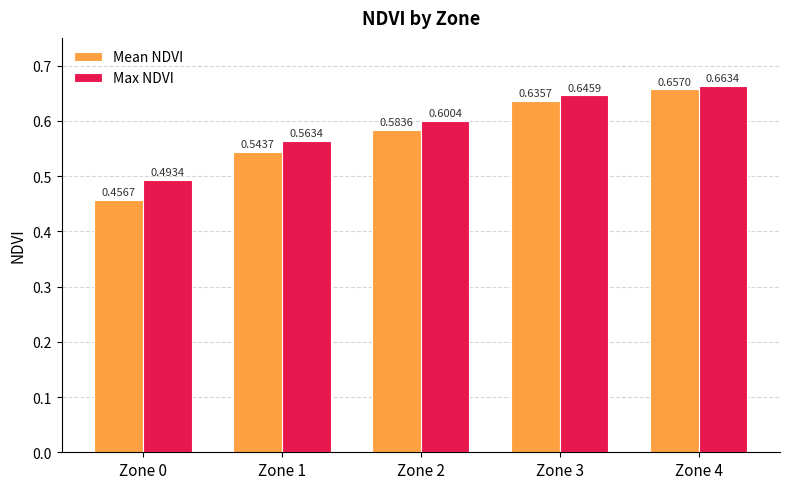

True or false: Max NDVI has a value of 0.9 at Zone 4.

False